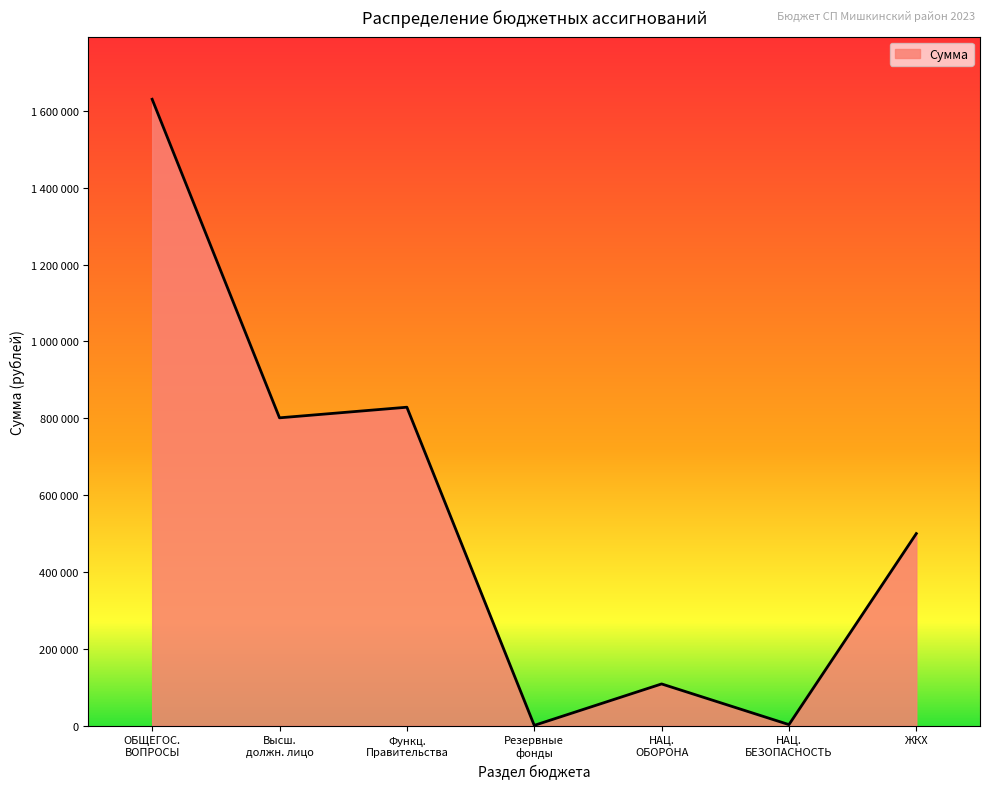

Does the chart display data point markers on the line(s)?

No